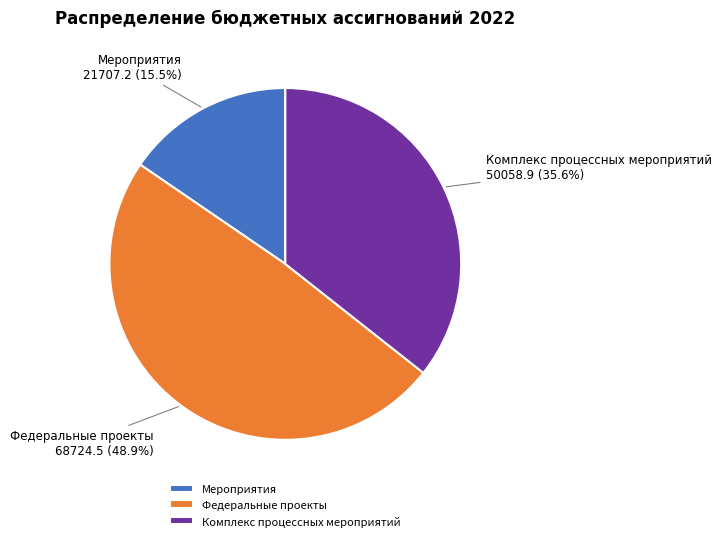

Which has a higher value, Мероприятия or Федеральные проекты?

Федеральные проекты